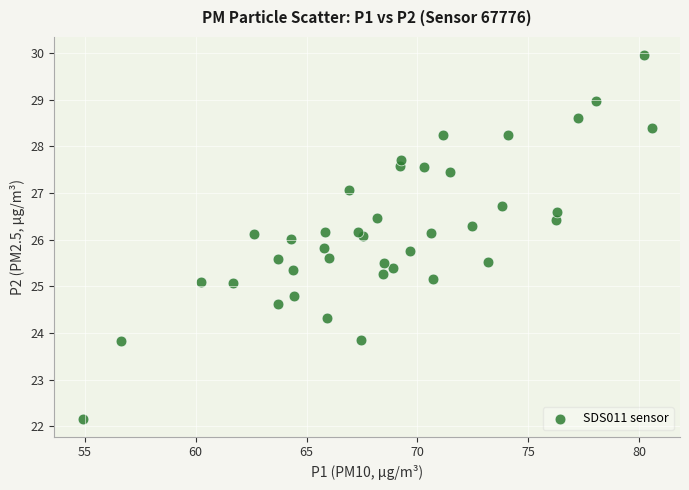

What is the range of X values (max minus min)?

25.7